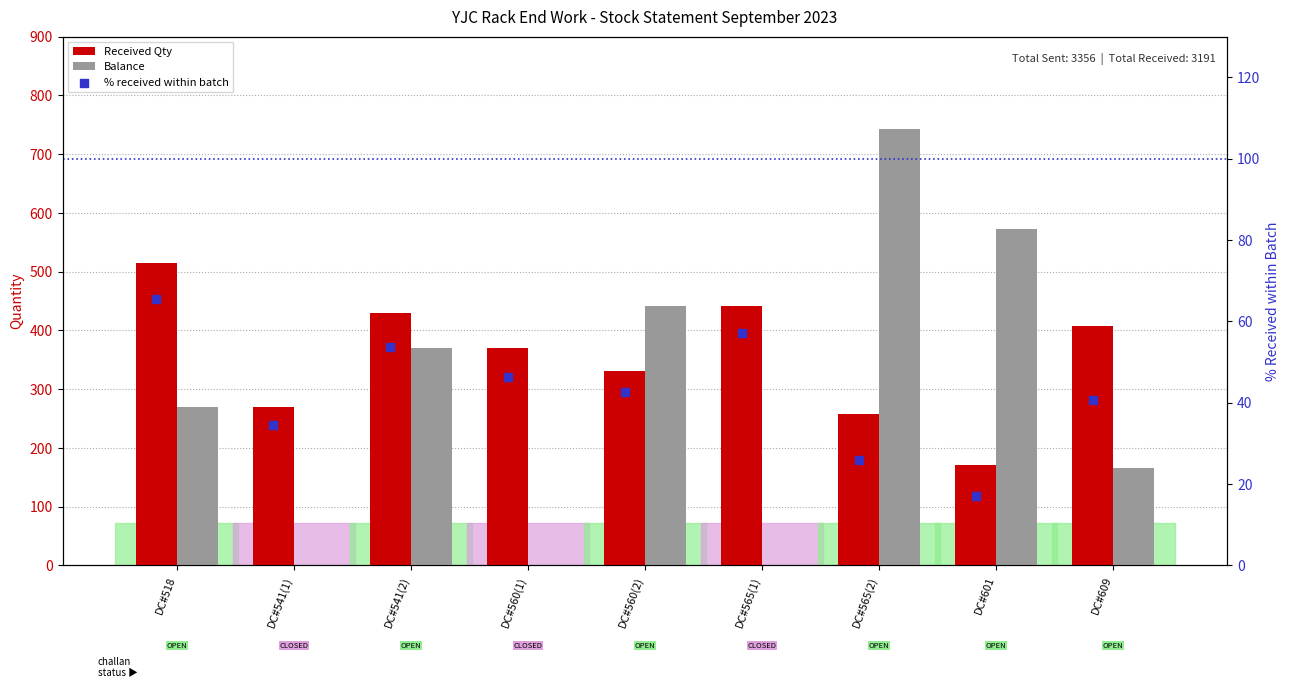

Is the value of Balance at DC#518 greater than the value of Received Qty at DC#541(2)?

No